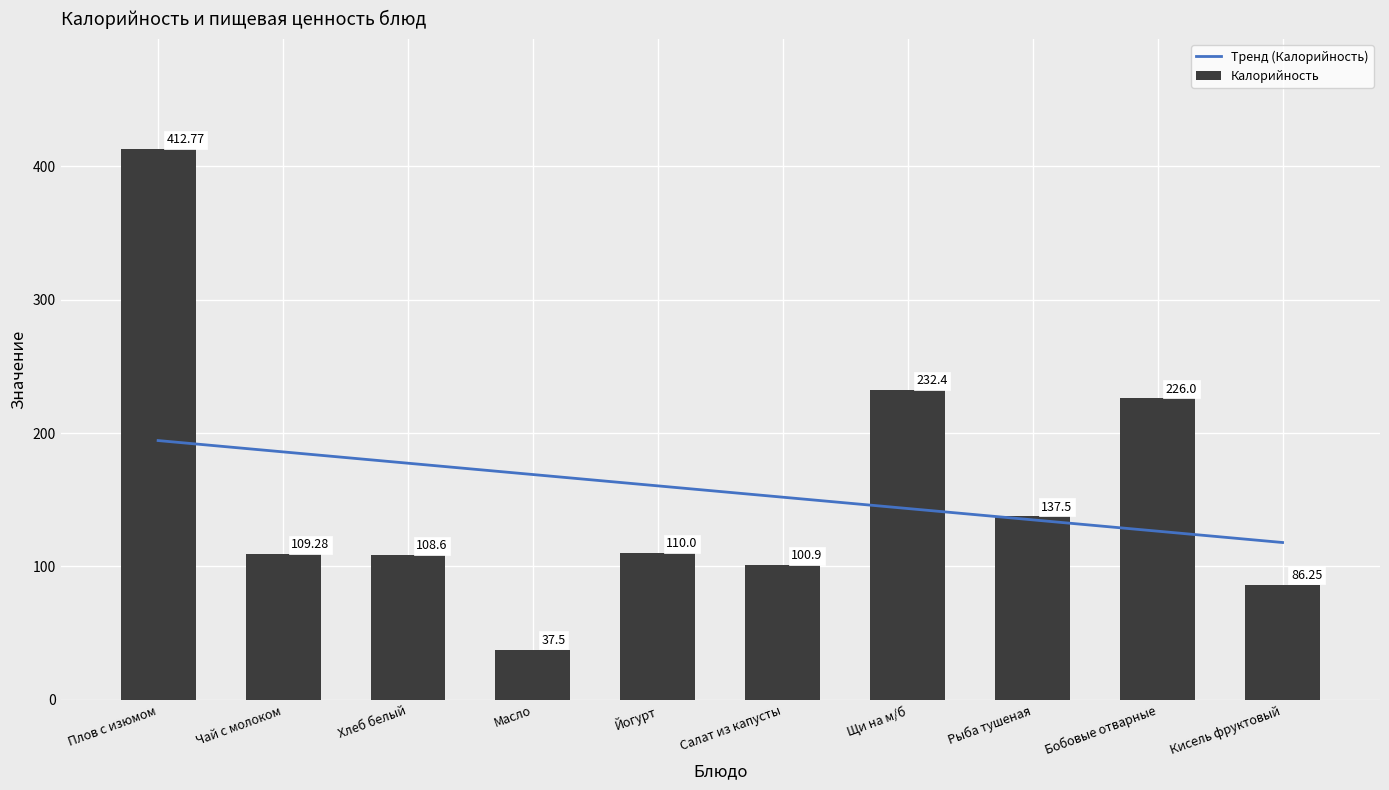

At which label does Калорийность first exceed 110?

Плов с изюмом